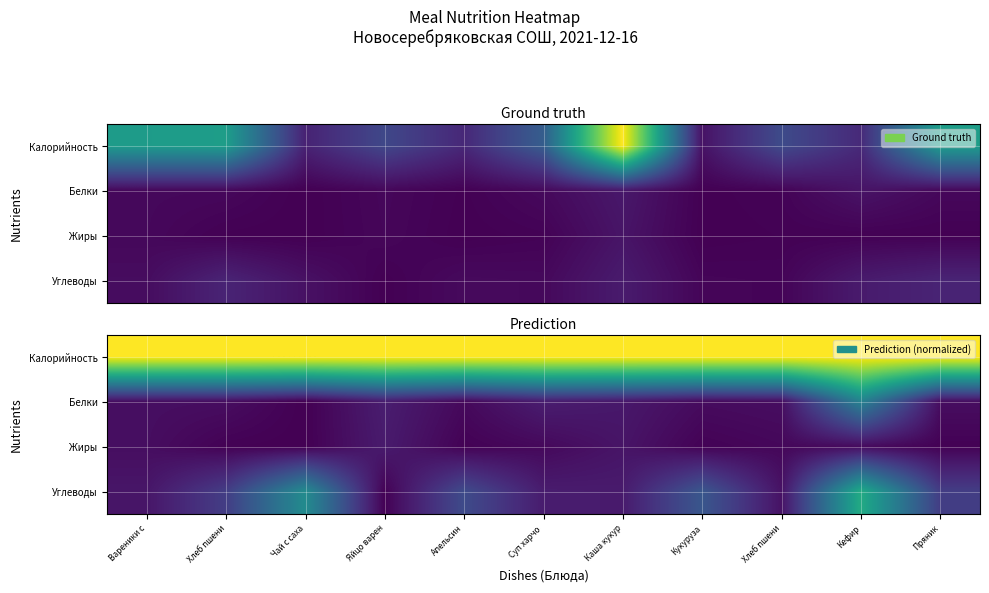

At how many categories does at least one series exceed 0?

11